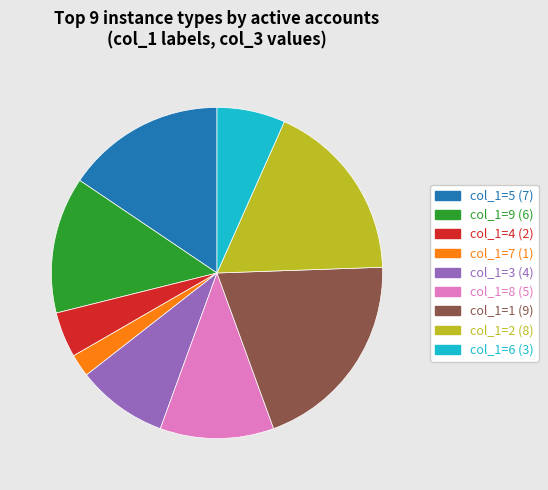

Is there a majority slice in this chart?

No